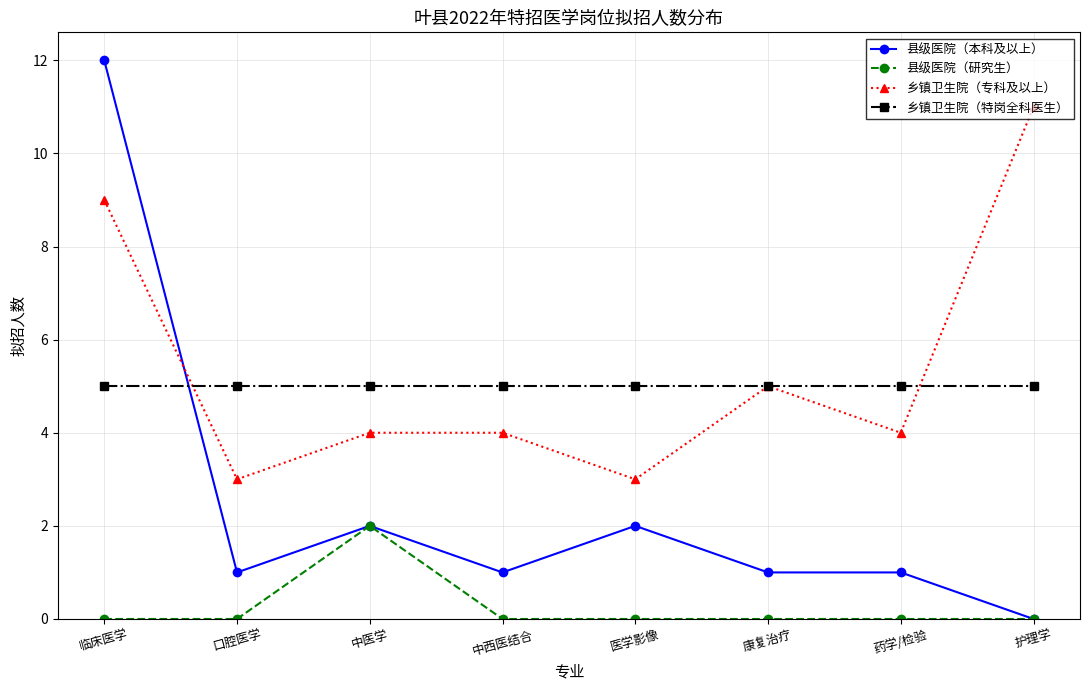

List the series in order of their peak value, highest first.

县级医院（本科及以上）, 乡镇卫生院（专科及以上）, 乡镇卫生院（特岗全科医生）, 县级医院（研究生）